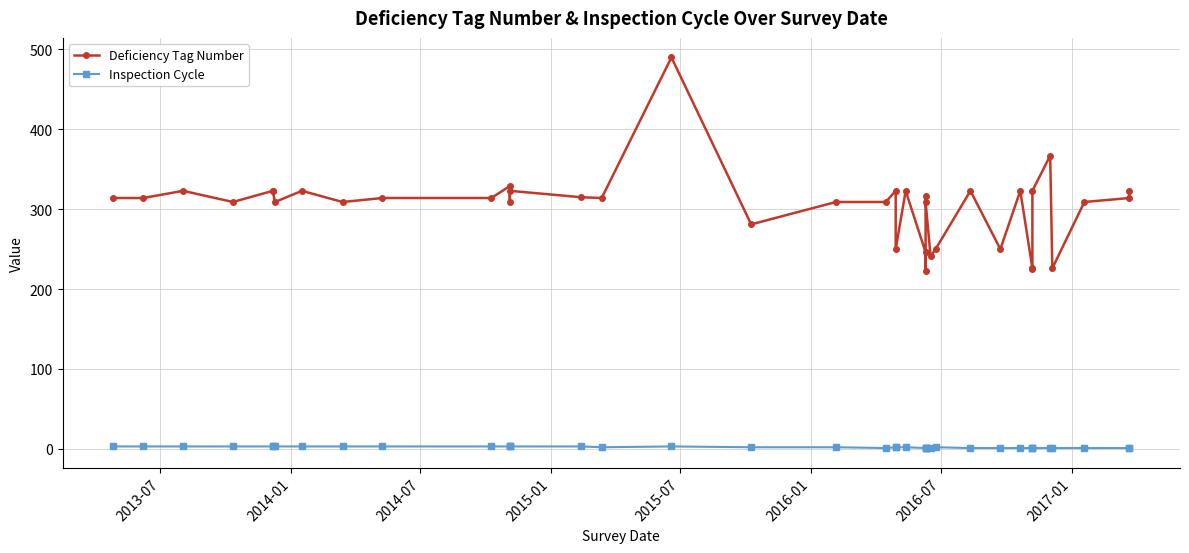

What is the minimum value for Inspection Cycle?

1